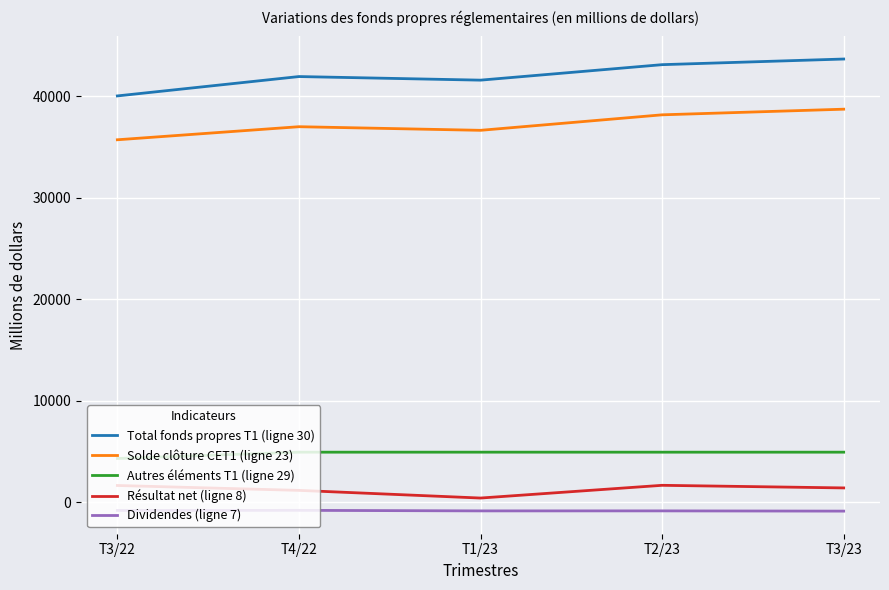

In Résultat net (ligne 8), how many points are higher than both neighbors (excluding endpoints)?

1